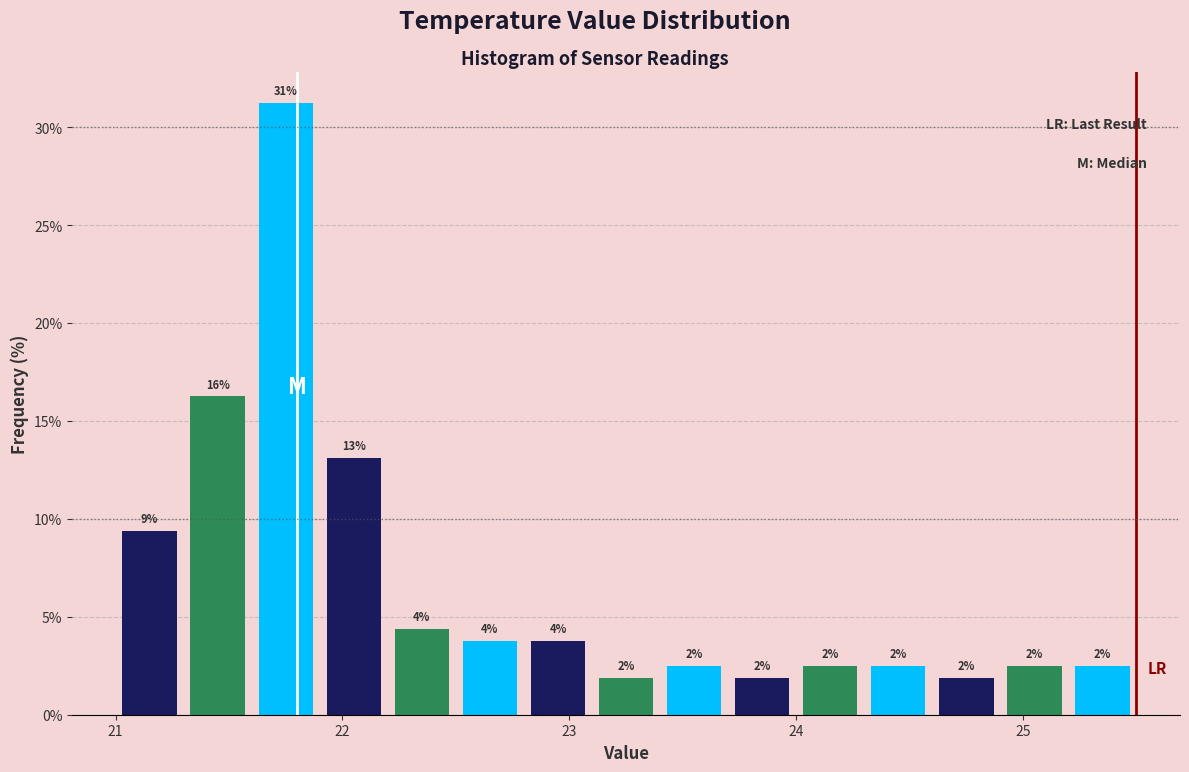

Read against the x-axis, roughly where is the centre of the tallest bar?

21.8